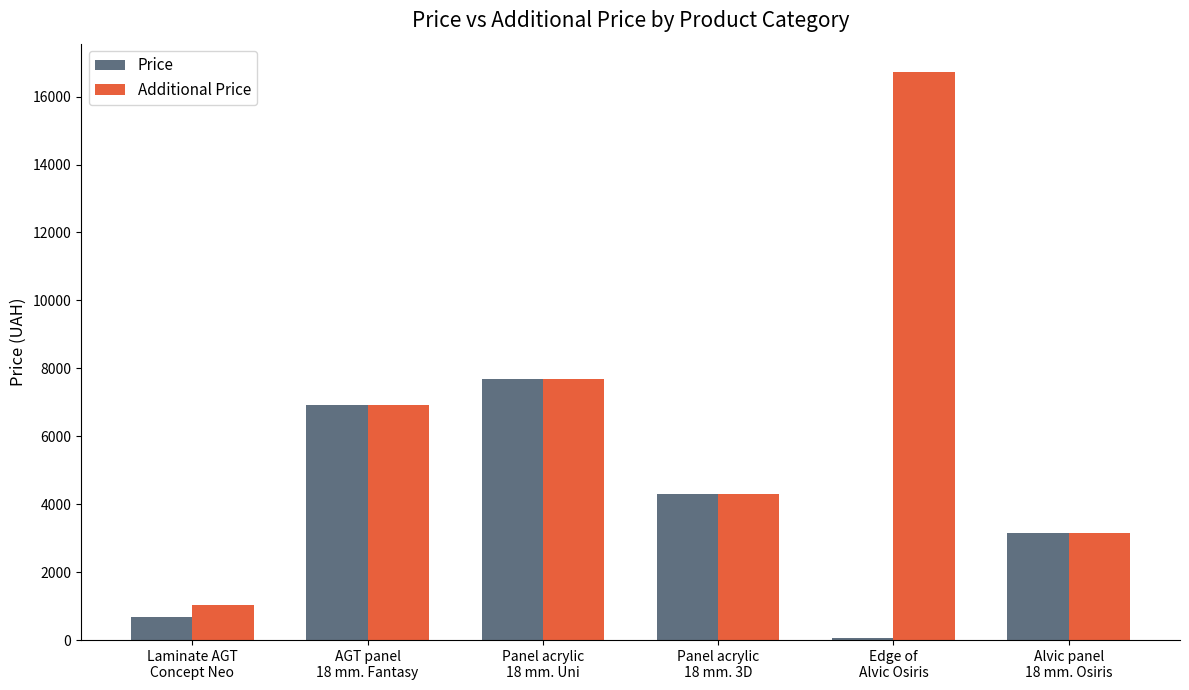

What are all the series names shown in the legend?

Price, Additional Price